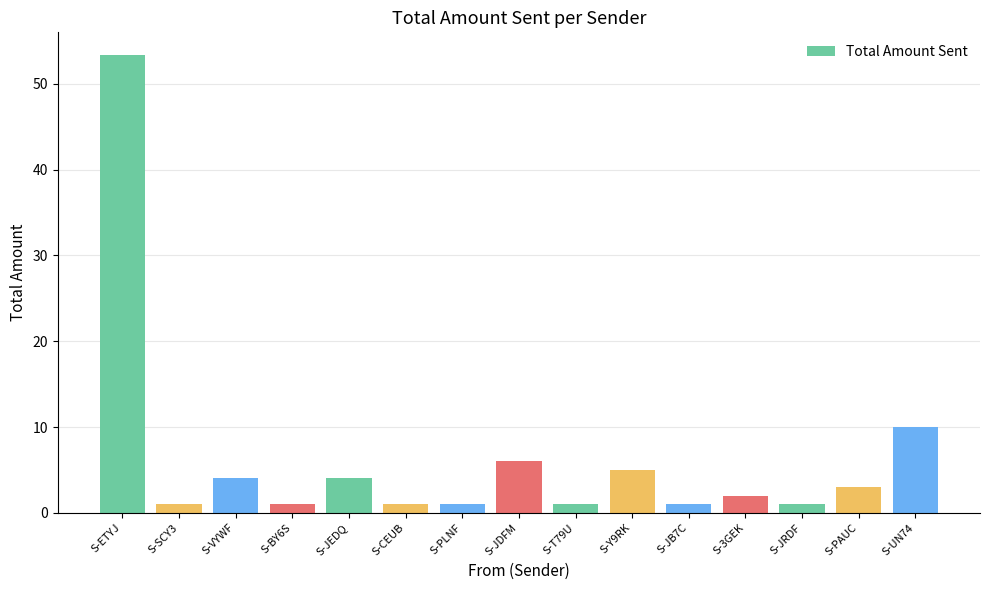

Does the chart contain any negative values?

No